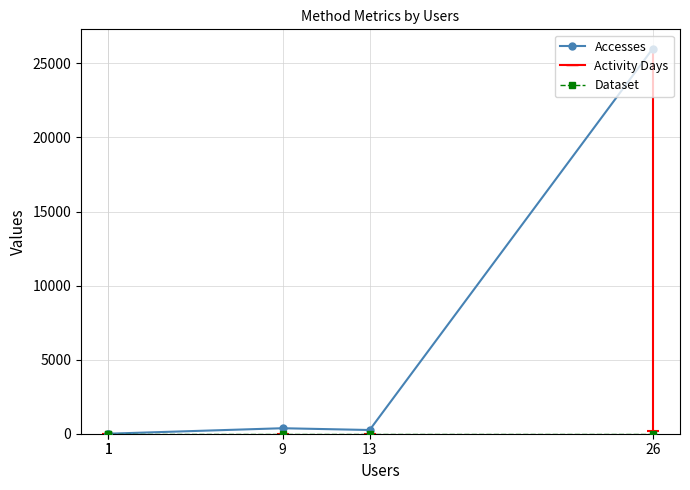

Which series has the largest total across all categories?

Accesses